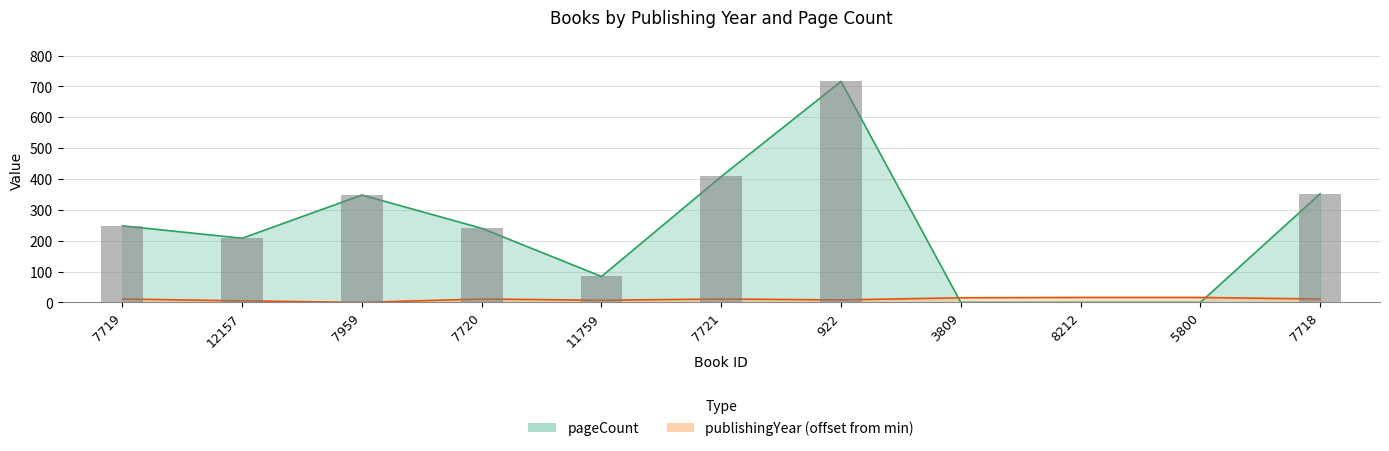

Reading left to right, transcribe all the data shown in this chart.

publishingYear: 11	5	0	11	7	11	8	15	16	16	11
pageCount: 248	208	348	240	84	408	716	0	0	0	352